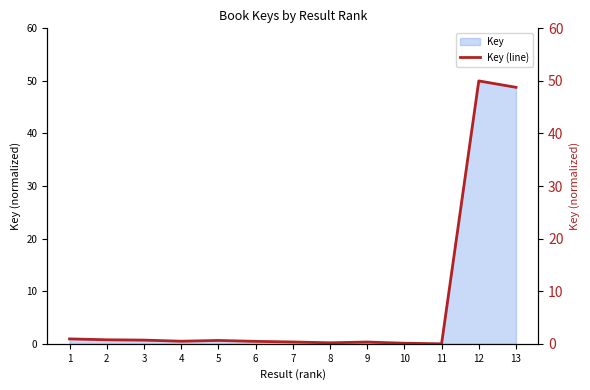

The value at 6 is 0.5. True or false?

True